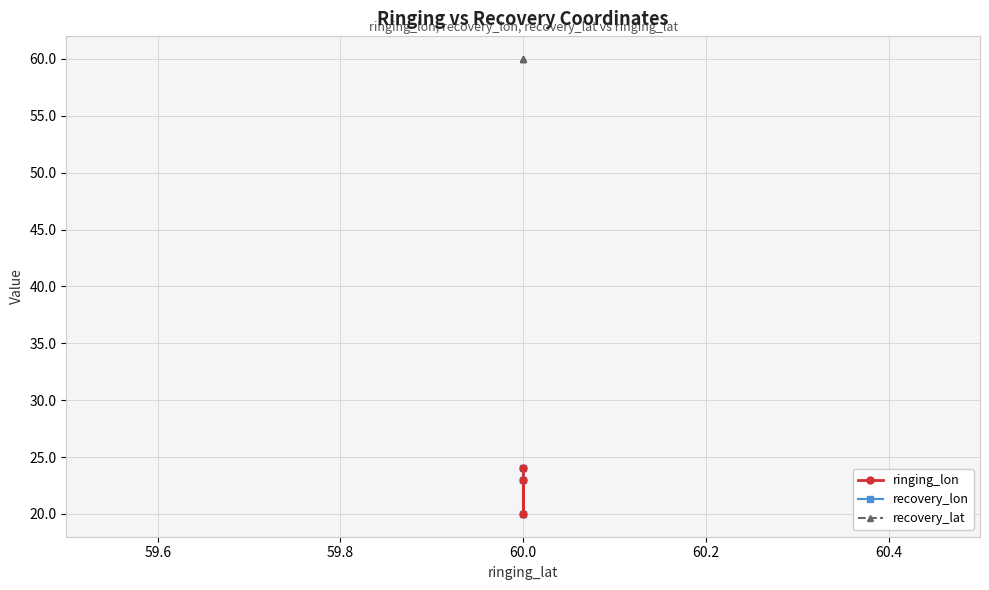

What is the highest value of the recovery_lat series?

60